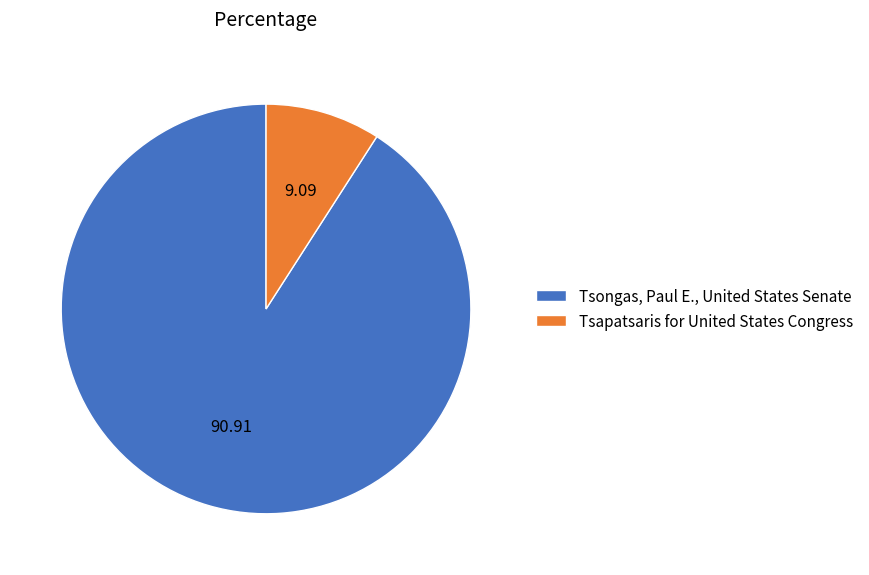

Count the number of slices in the pie.

2